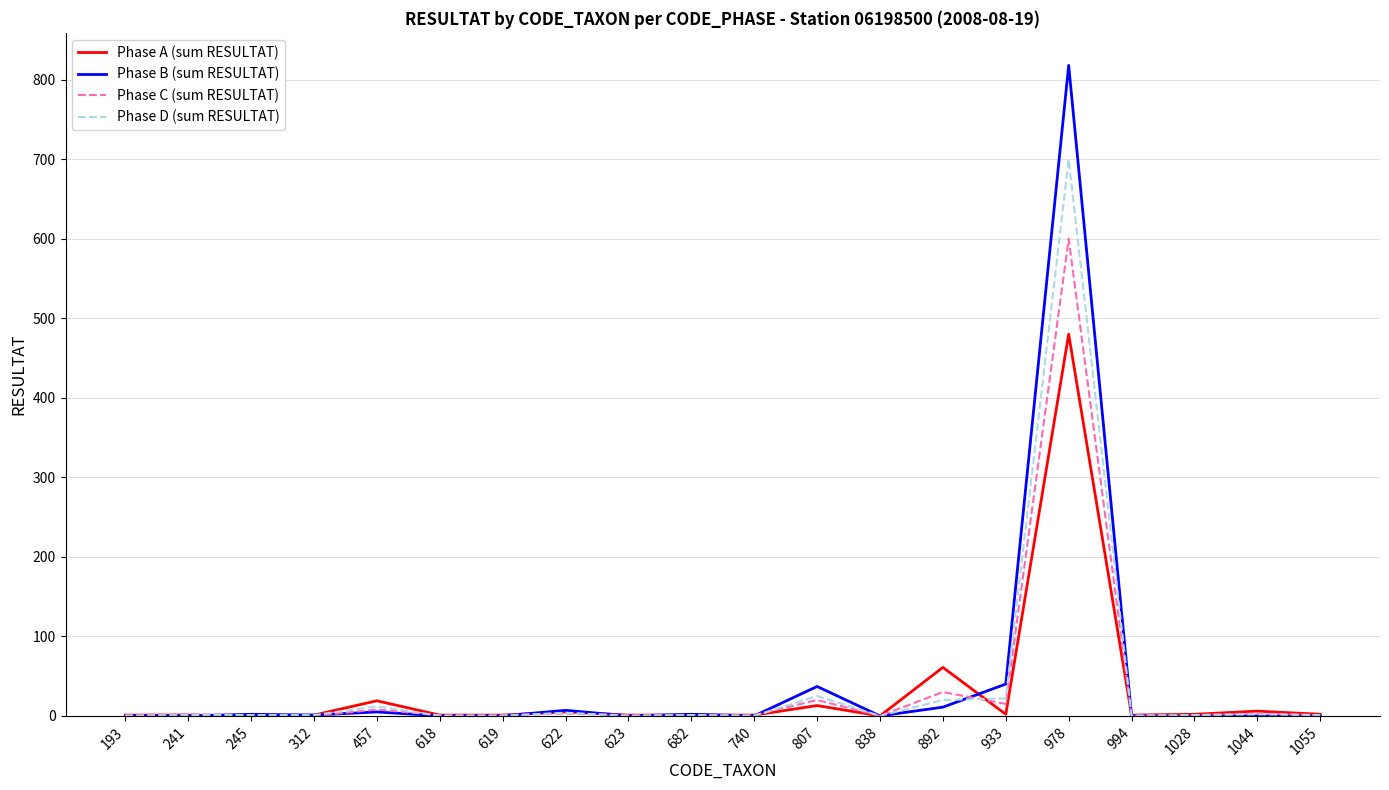

At which category is the sum across all series the highest?

978